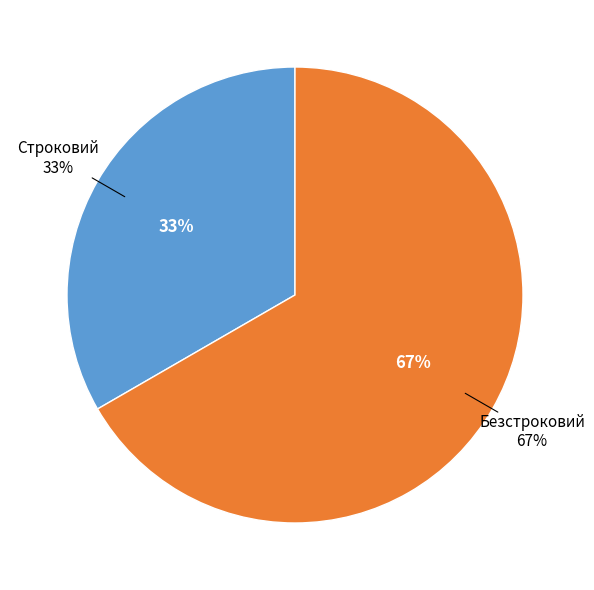

Which slice is the largest?

Безстроковий